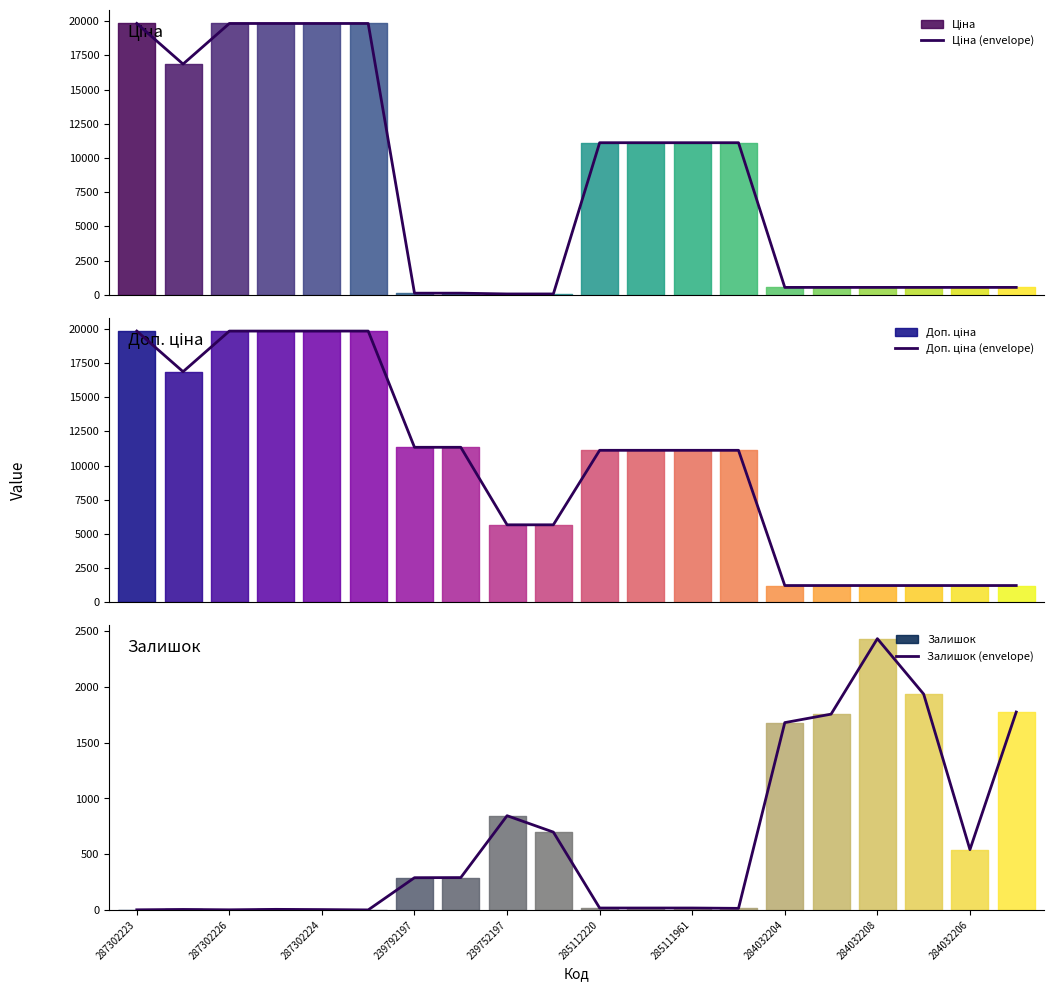

Where is Залишок (envelope) nearest to the value 1216?

239752197